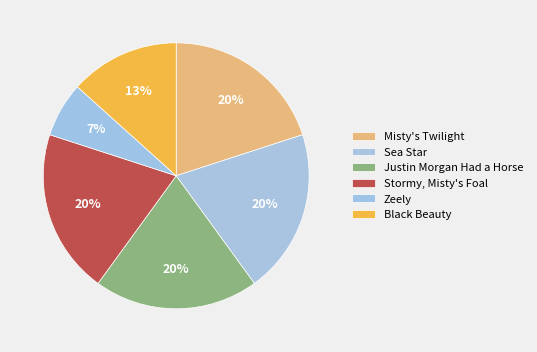

How many segments does this pie chart have?

6